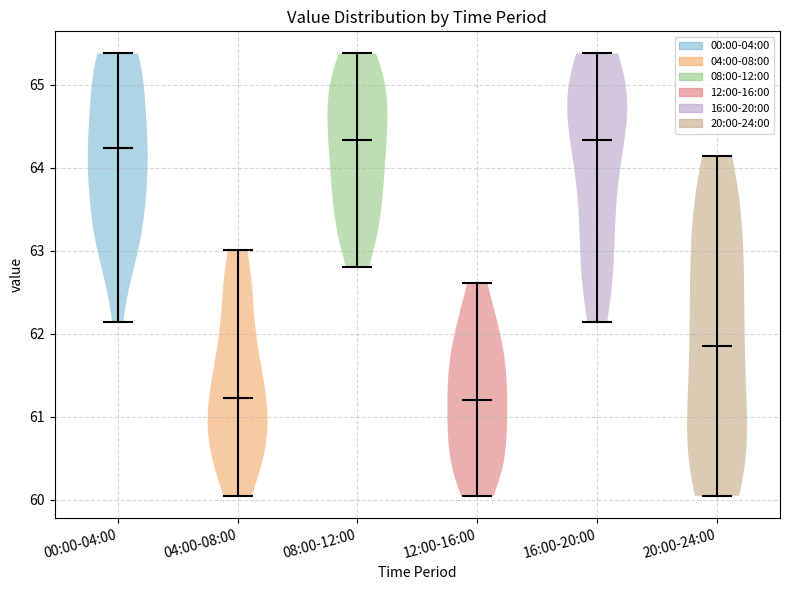

Where does the median line of the violin for 12:00-16:00 sit on the y-axis? The values are not printed on the chart, so give them approximately, as read against the axis.

61.2